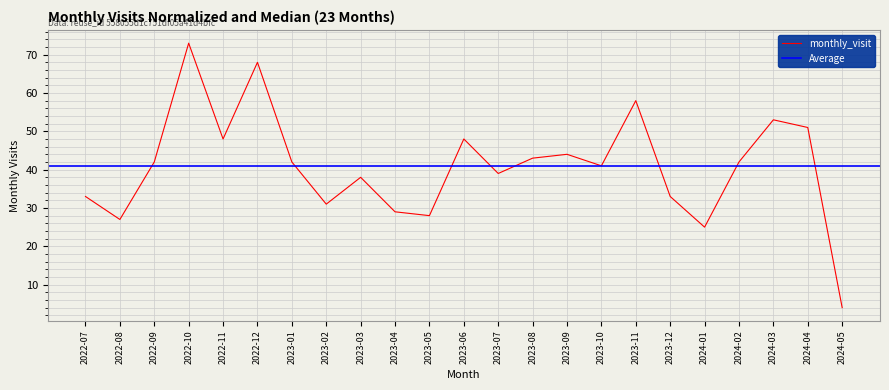

What is the label of the 15th point from the right?

2023-03